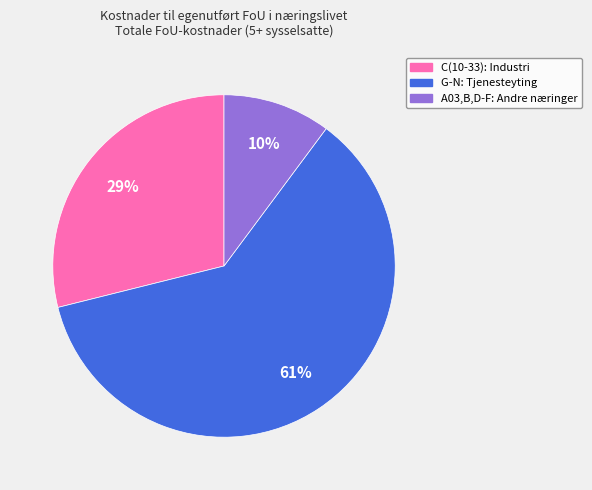

Is the sum of A03,B,D-F: Andre næringer and C(10-33): Industri greater than half?

No